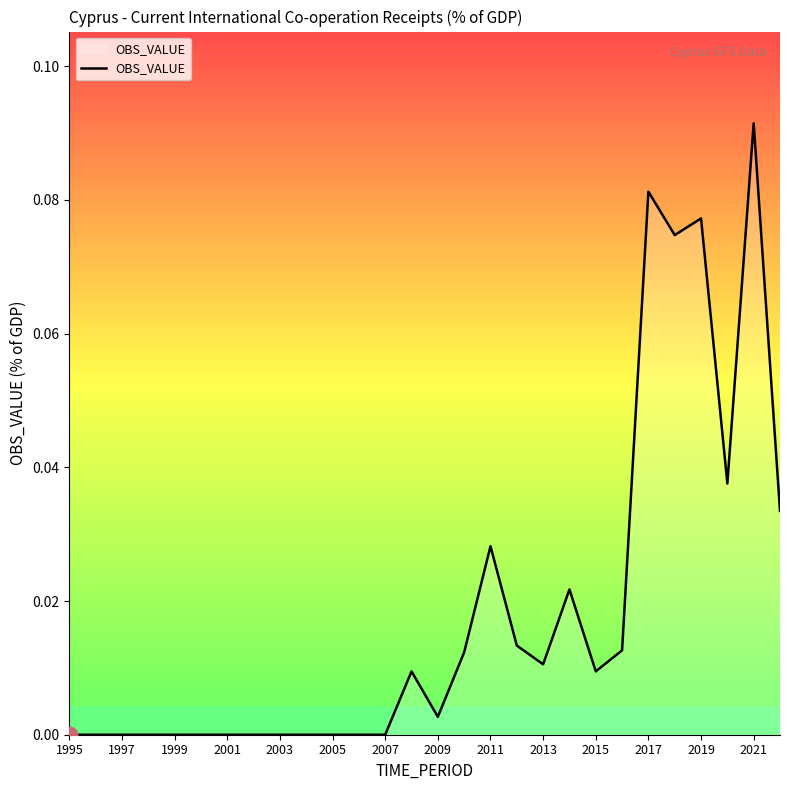

Is it true that the value at 2003 is -0.1?

False